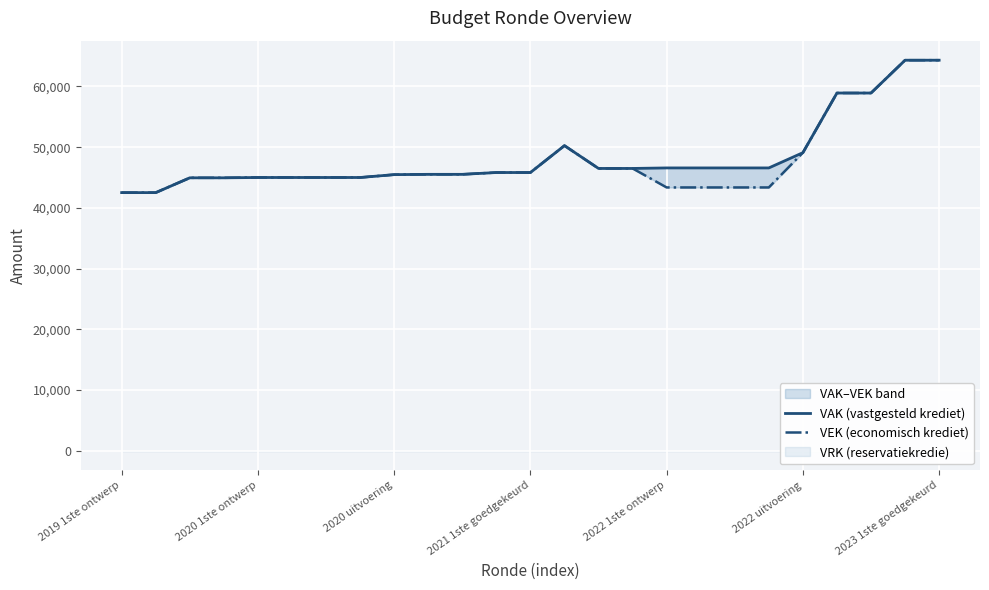

What position from the left is 18?

19